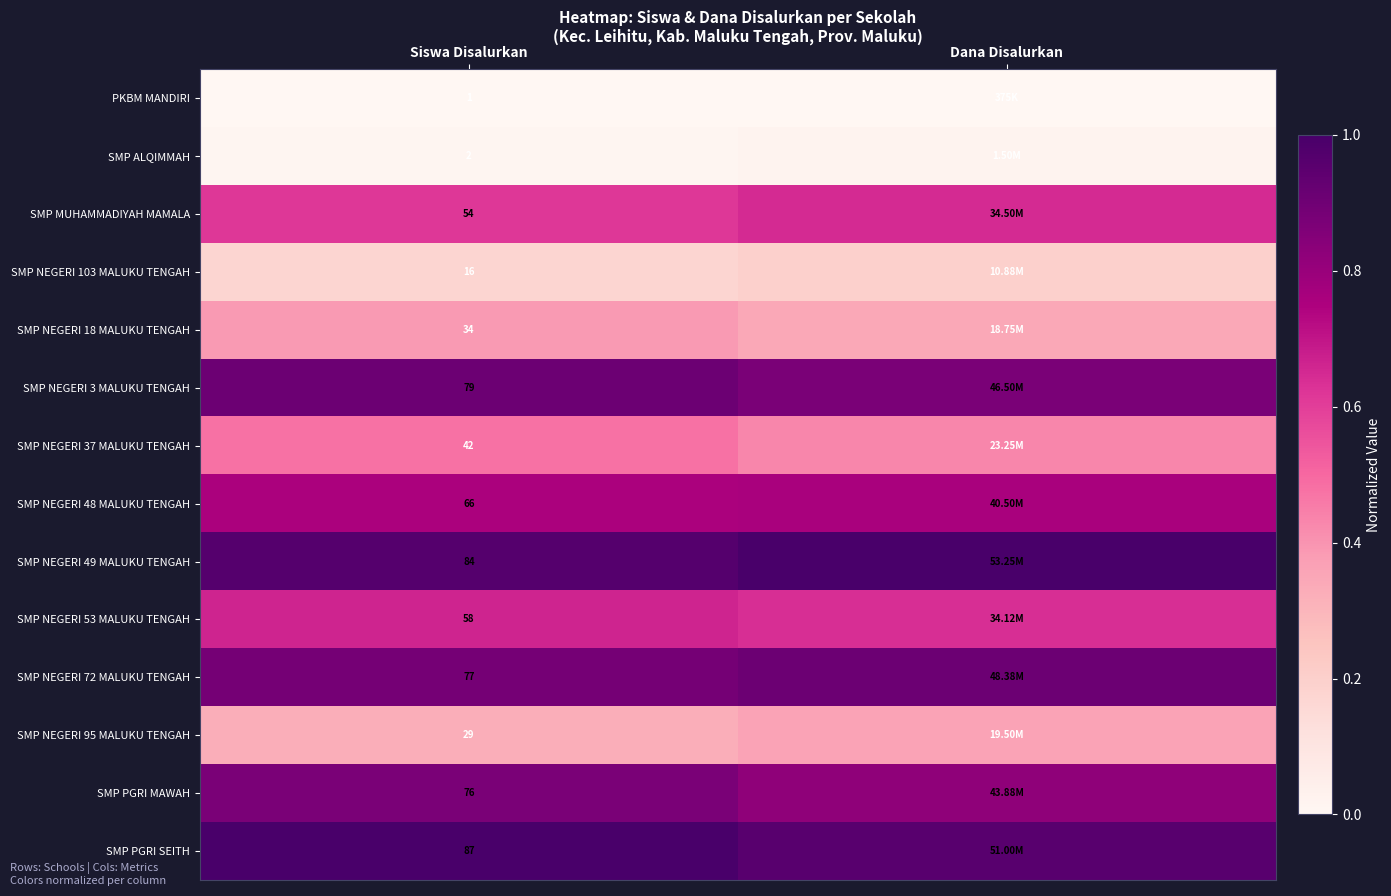

Rank the series by their maximum value, from highest to lowest.

SMP NEGERI 49 MALUKU TENGAH, SMP PGRI SEITH, SMP NEGERI 72 MALUKU TENGAH, SMP NEGERI 3 MALUKU TENGAH, SMP PGRI MAWAH, SMP NEGERI 48 MALUKU TENGAH, SMP NEGERI 53 MALUKU TENGAH, SMP MUHAMMADIYAH MAMALA, SMP NEGERI 37 MALUKU TENGAH, SMP NEGERI 18 MALUKU TENGAH, SMP NEGERI 95 MALUKU TENGAH, SMP NEGERI 103 MALUKU TENGAH, SMP ALQIMMAH, PKBM MANDIRI